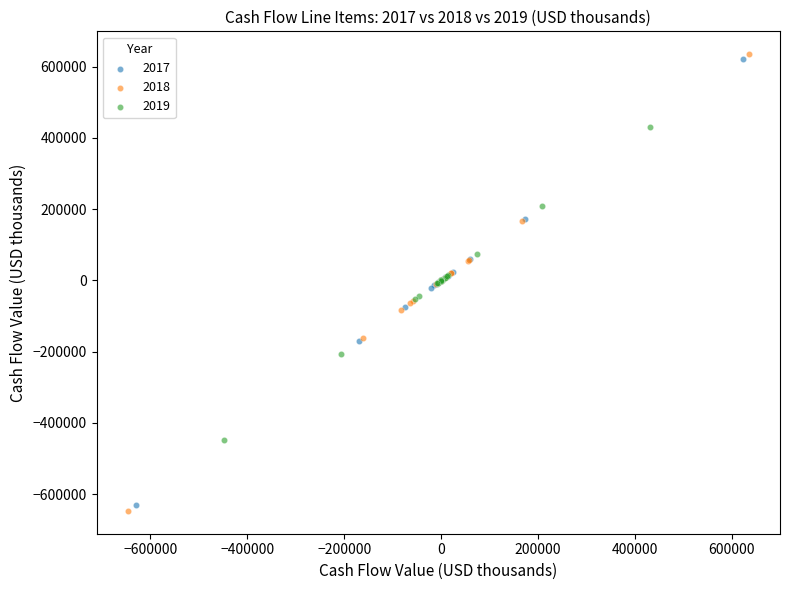

Which series has the widest spread of Y values?

2018